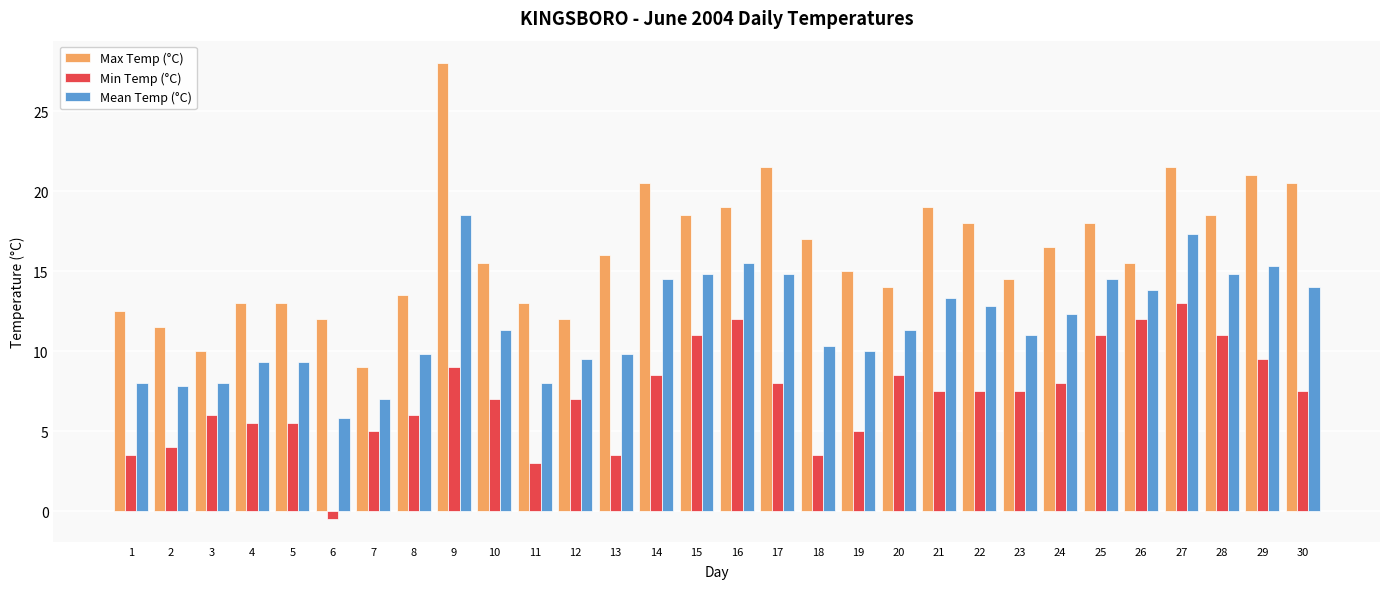

Which series changed the most between 17 and 26?

Max Temp (°C)